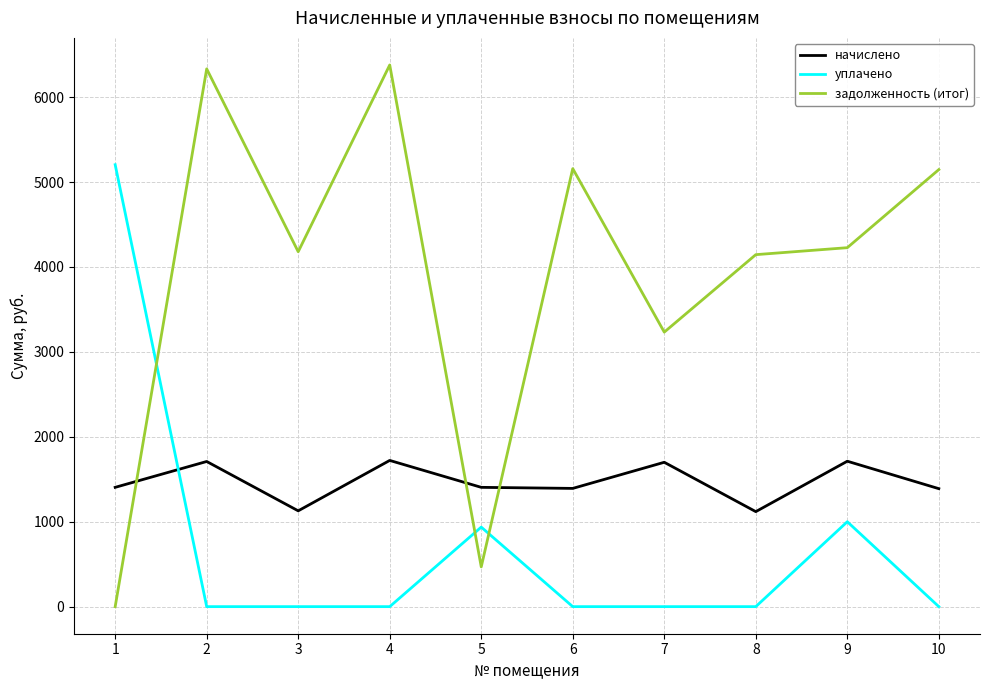

True or false: задолженность (итог) has more than 2 points higher than both neighbors.

True